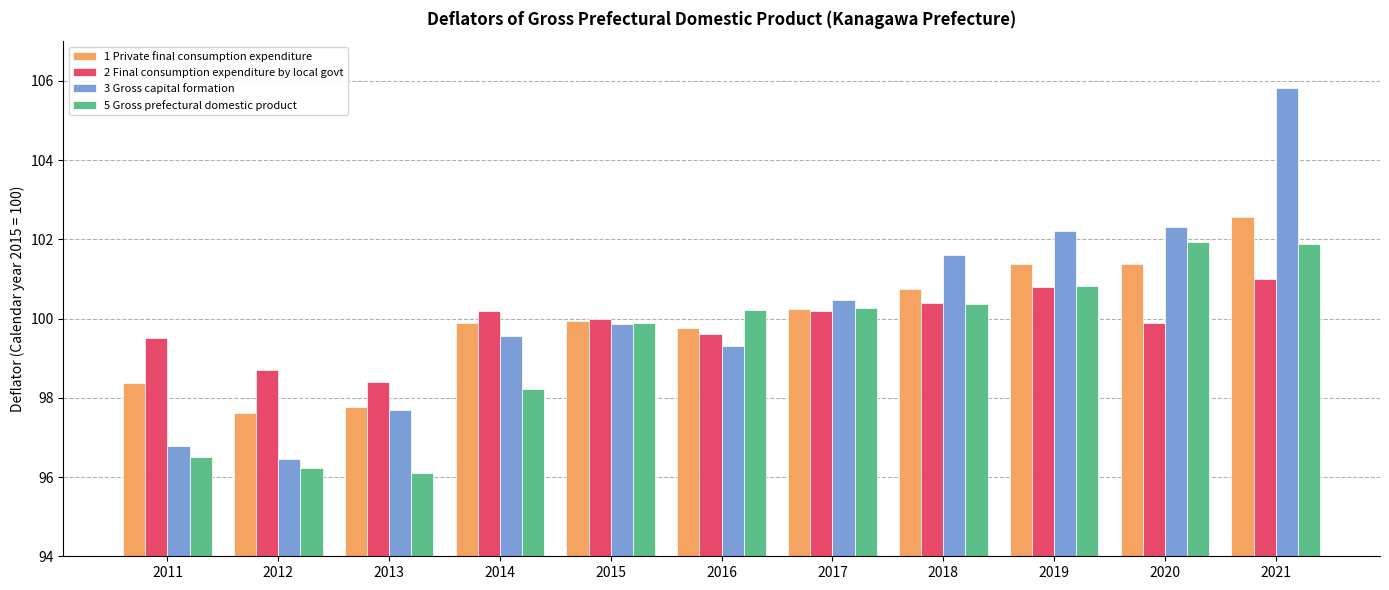

The 3 Gross capital formation series shows 101.6 at 2018. True or false?

True